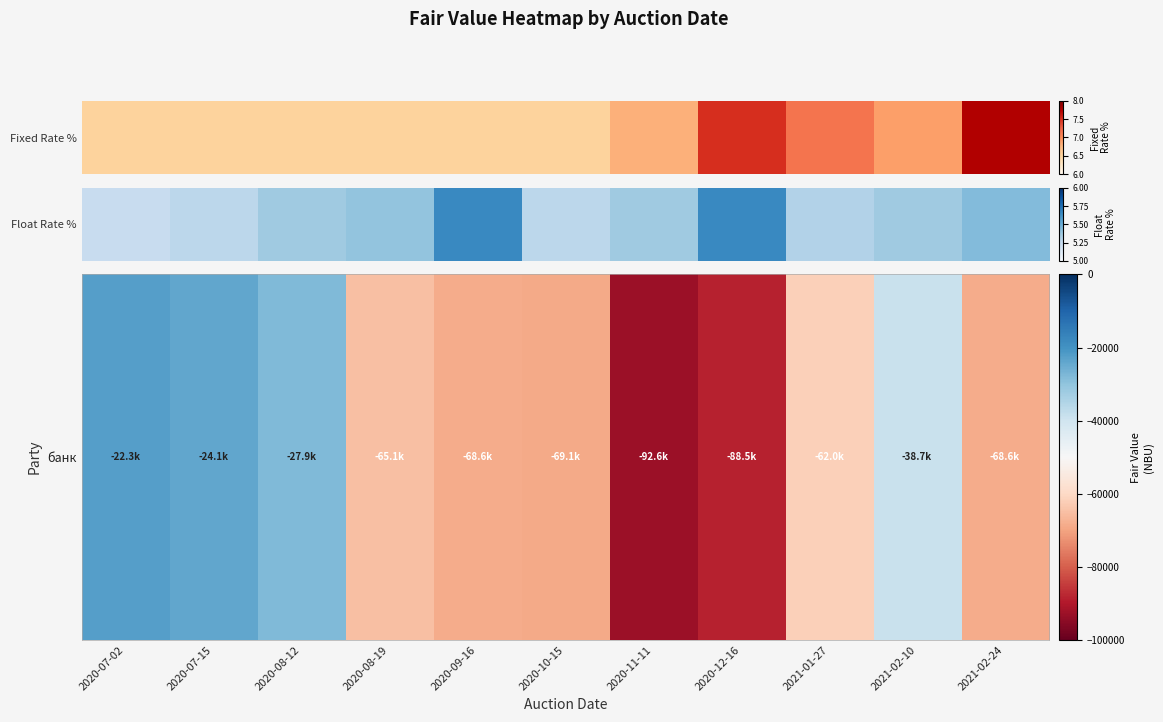

Reading right to left, extract all data points from this chart.

2021-02-24=-68580.8	2021-02-10=-38710.3	2021-01-27=-62000.6	2020-12-16=-88494.2	2020-11-11=-92584.3	2020-10-15=-69129.1	2020-09-16=-68602.8	2020-08-19=-65101.3	2020-08-12=-27863.2	2020-07-15=-24117.9	2020-07-02=-22276.4